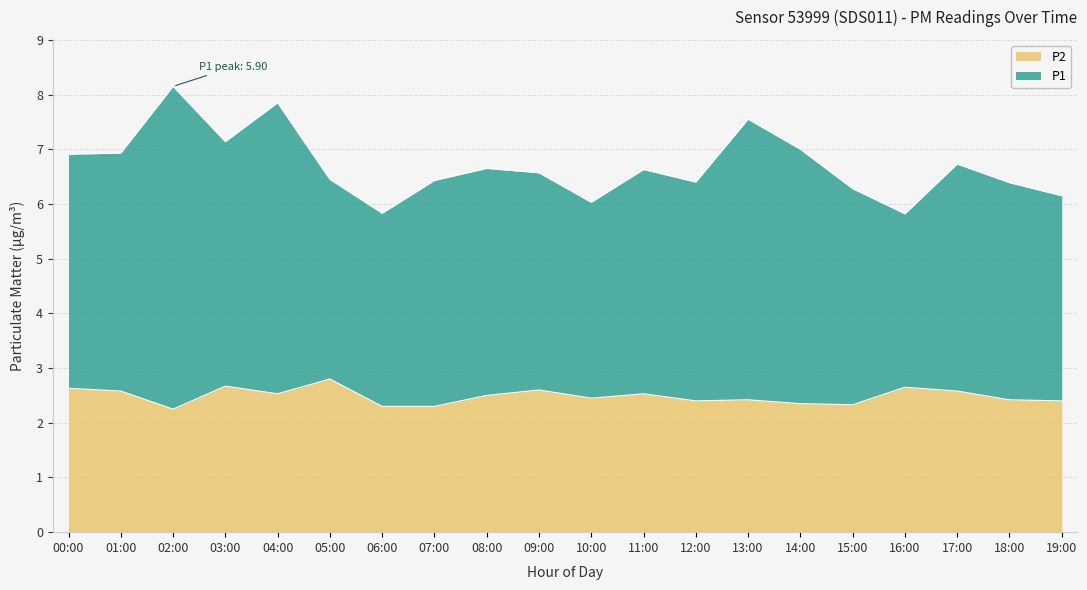

Between 19:00 and 08:00, which is larger?

08:00